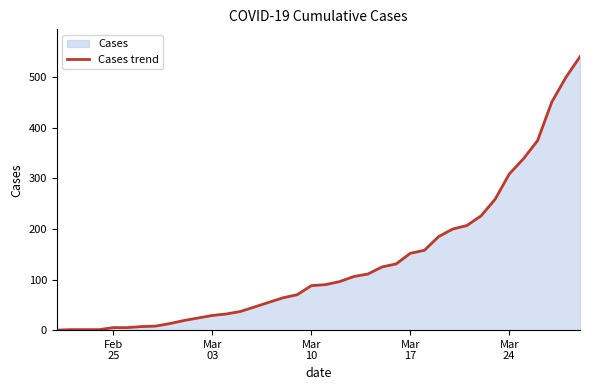

What is the difference between the maximum and minimum values?

541